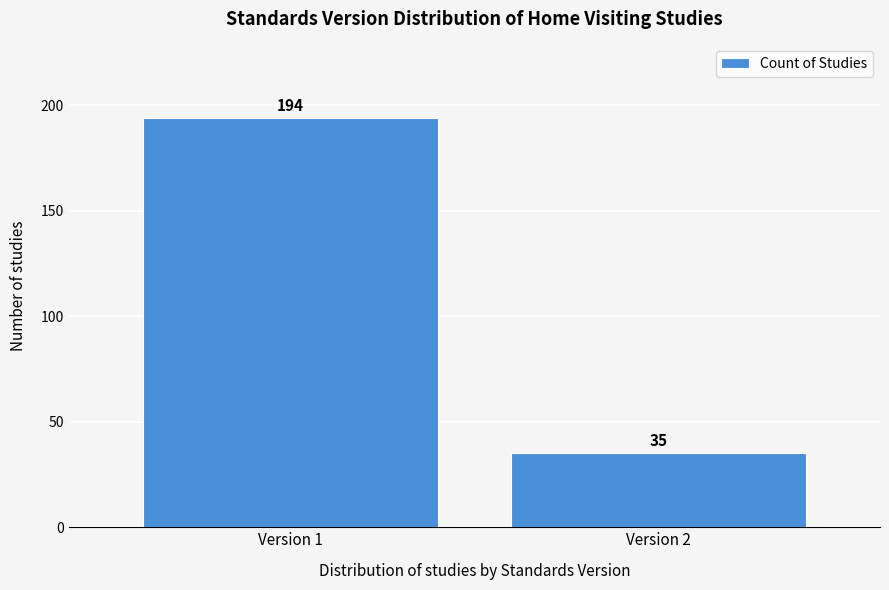

Reading left to right, list all the values displayed in this chart.

194	35